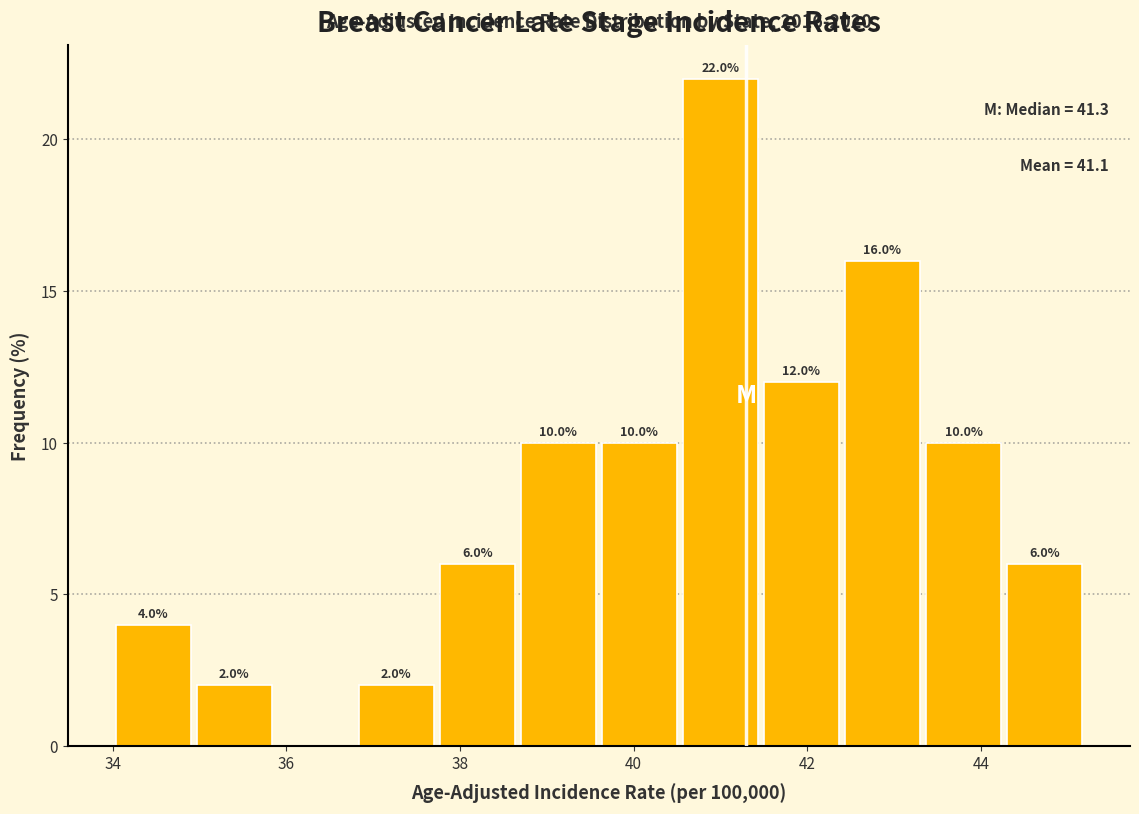

Over which range of the x-axis is the bar tallest?

40.6 to 41.4